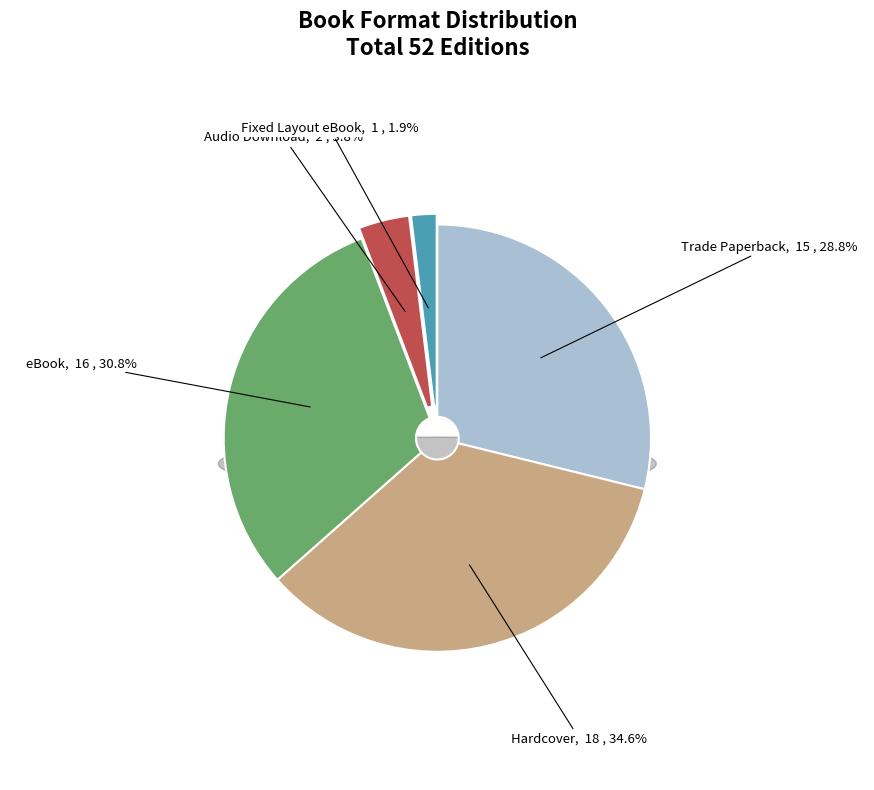

To the nearest percent, what is the average slice percentage?

20%